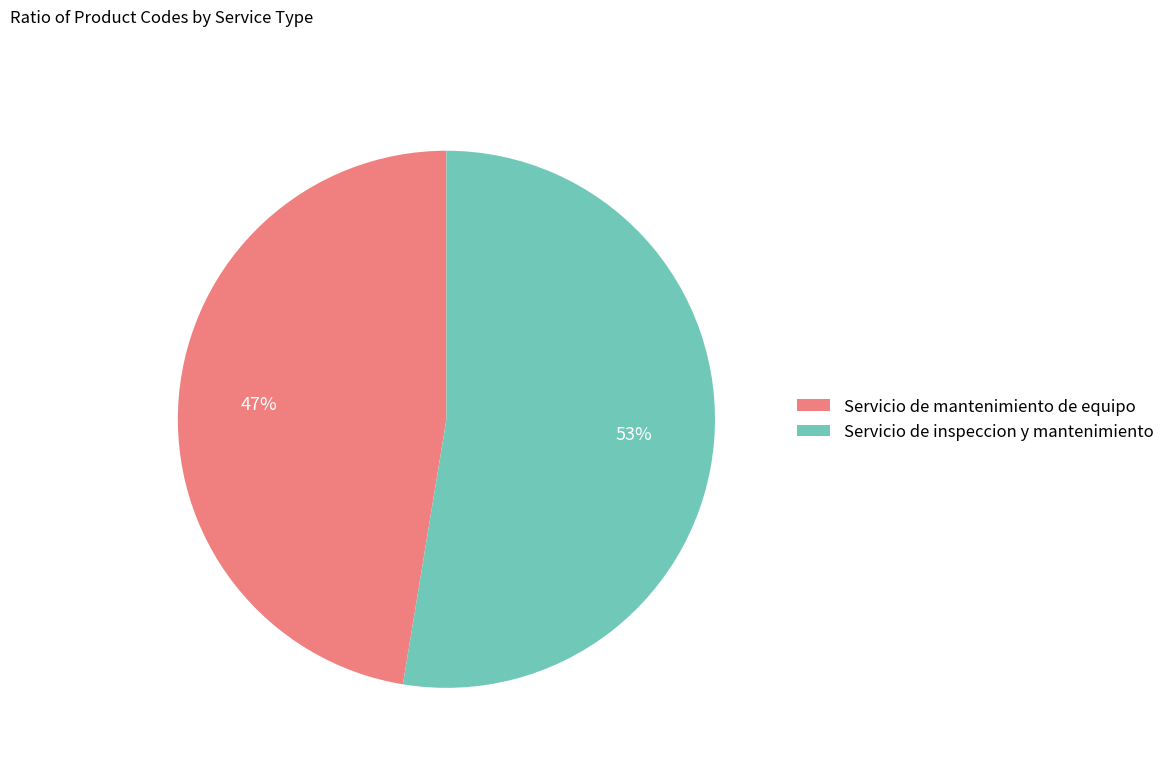

How many slices are in this pie chart?

2